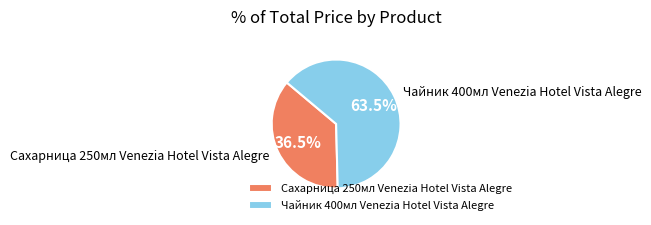

Is there a majority slice in this chart?

Yes